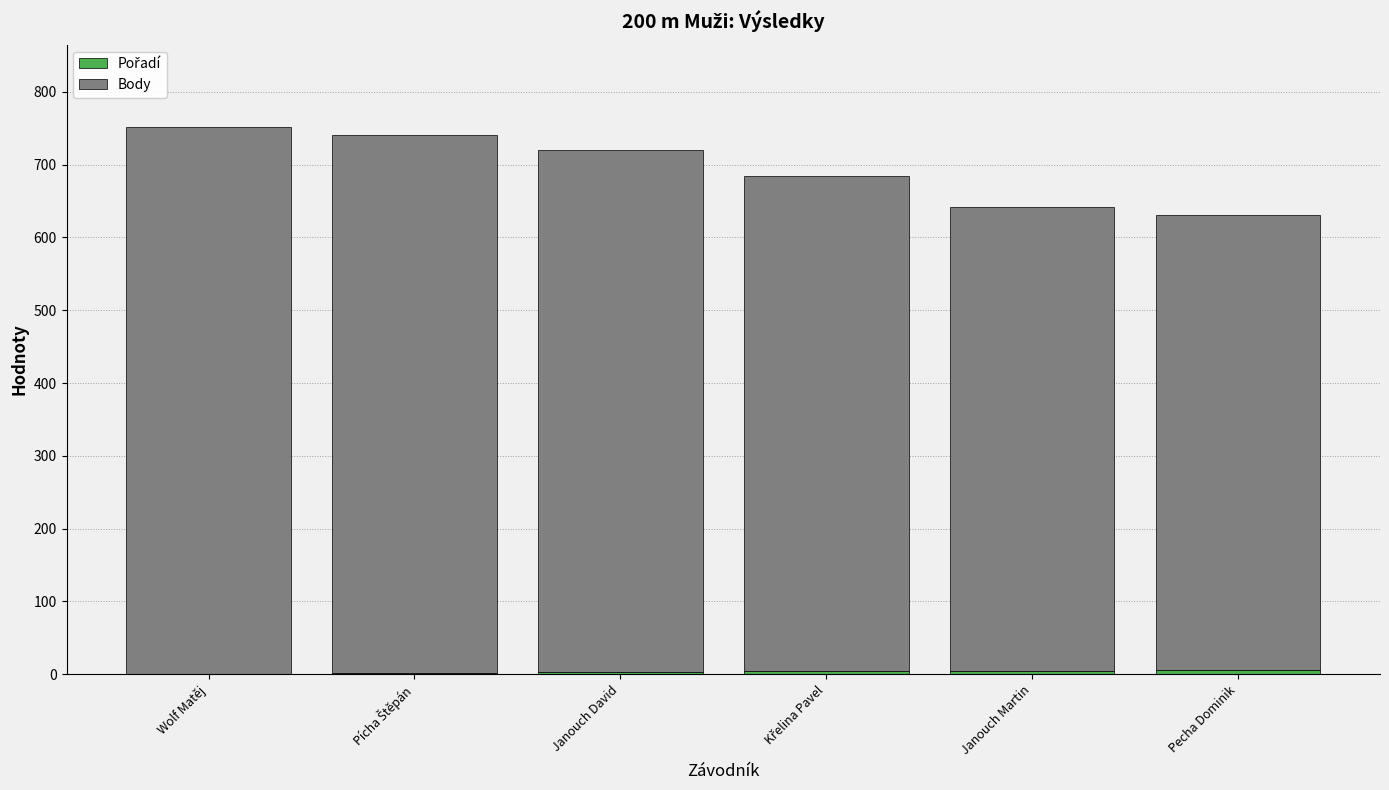

Rank the series by their average value, from lowest to highest.

Pořadí, Body